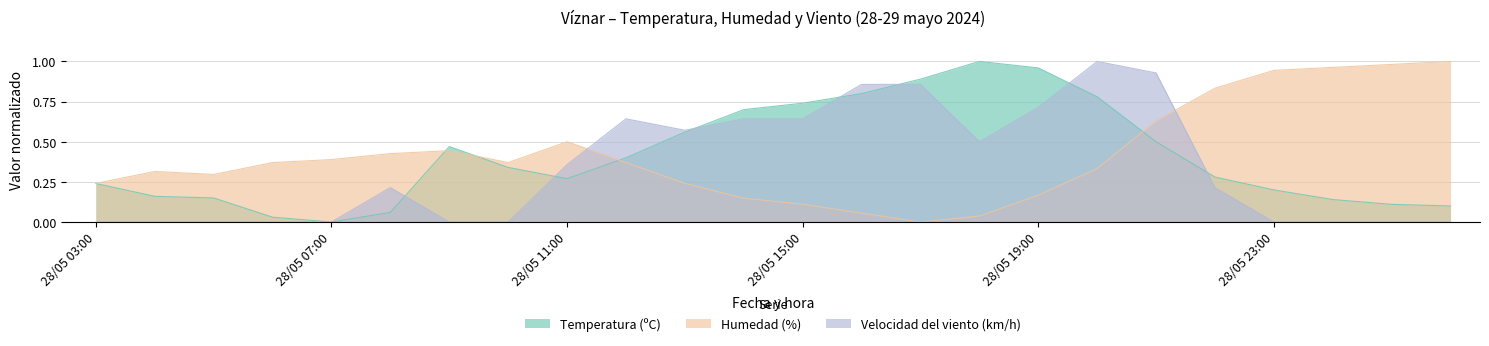

Is it true that Velocidad del viento (km/h) equals 0.0 at 28/05 07:00?

True